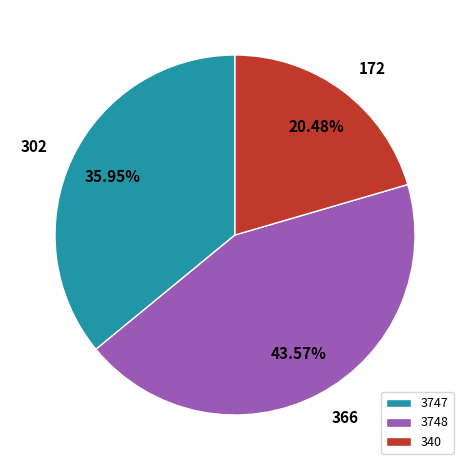

What is the largest slice in the pie chart?

3748